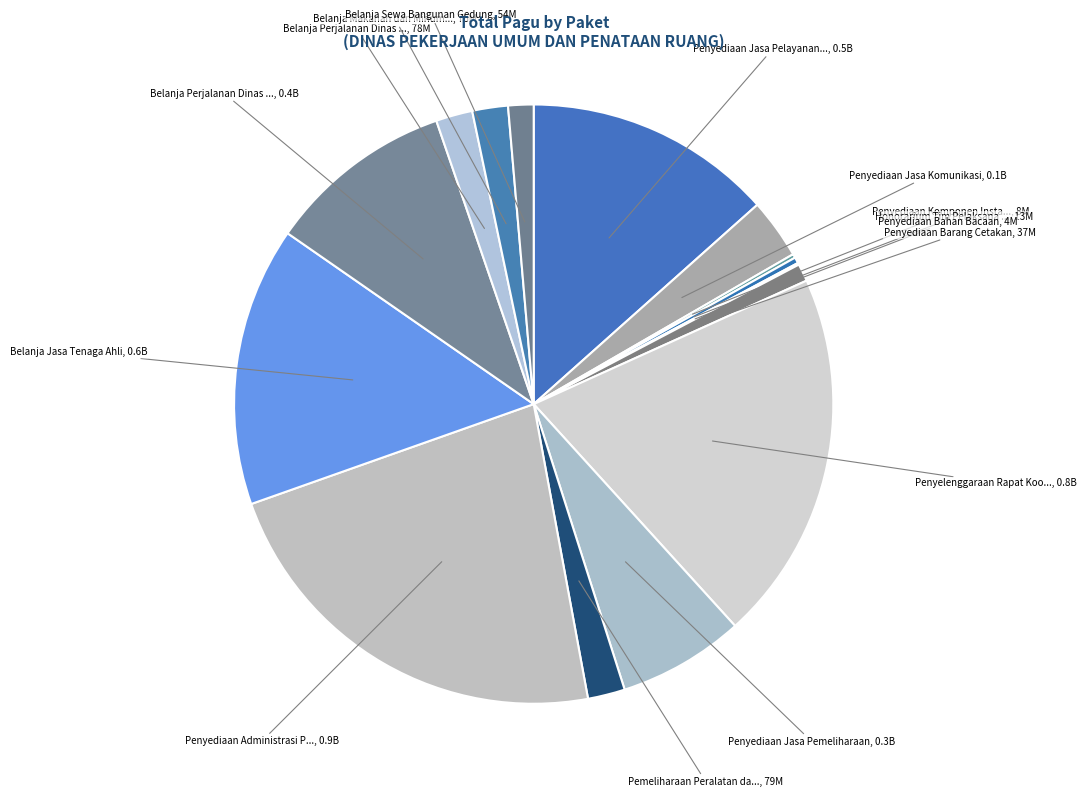

To the nearest percent, what is the average slice percentage?

7%